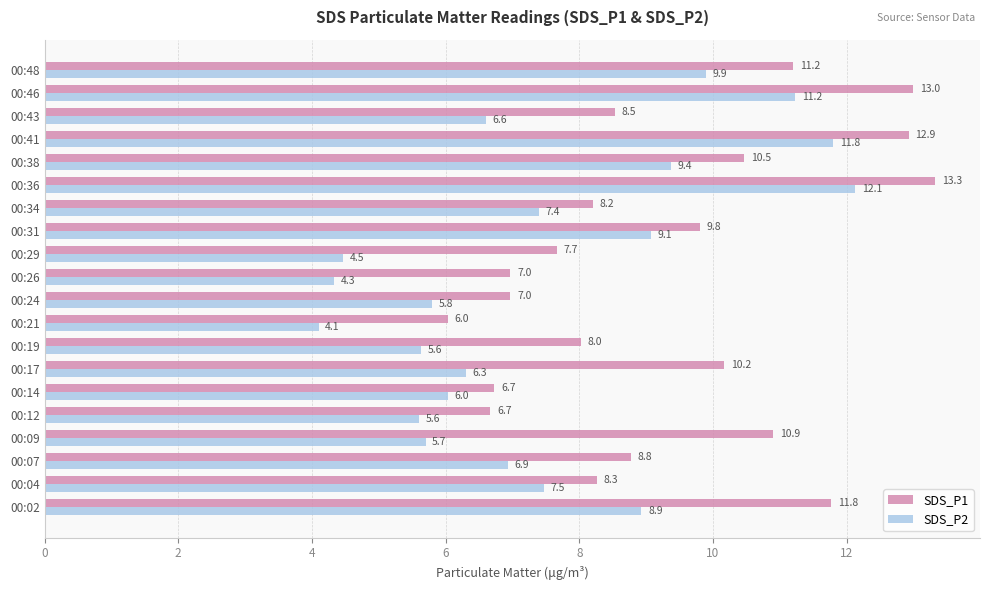

At which category does the chart reach its minimum across all series?

00:21